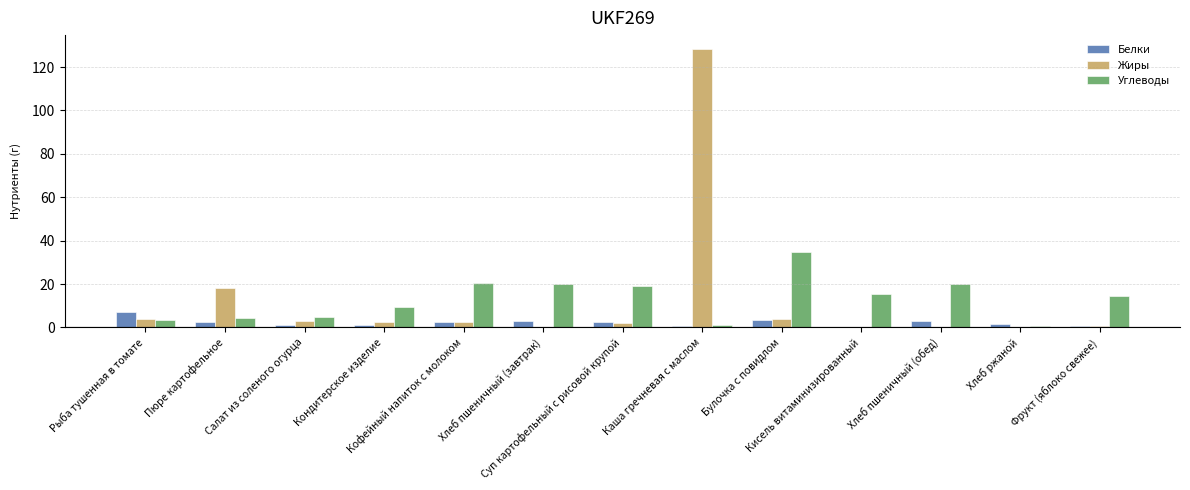

Does the chart contain stacked bars?

No